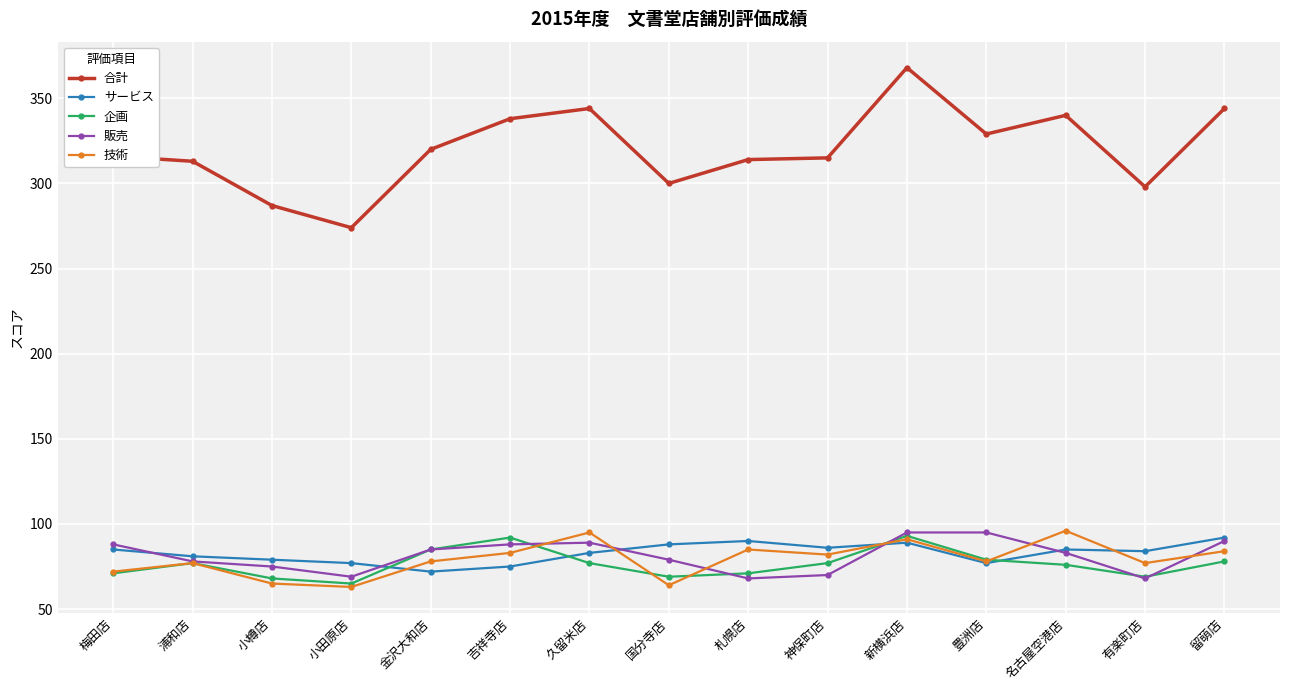

What is the minimum value for サービス?

72